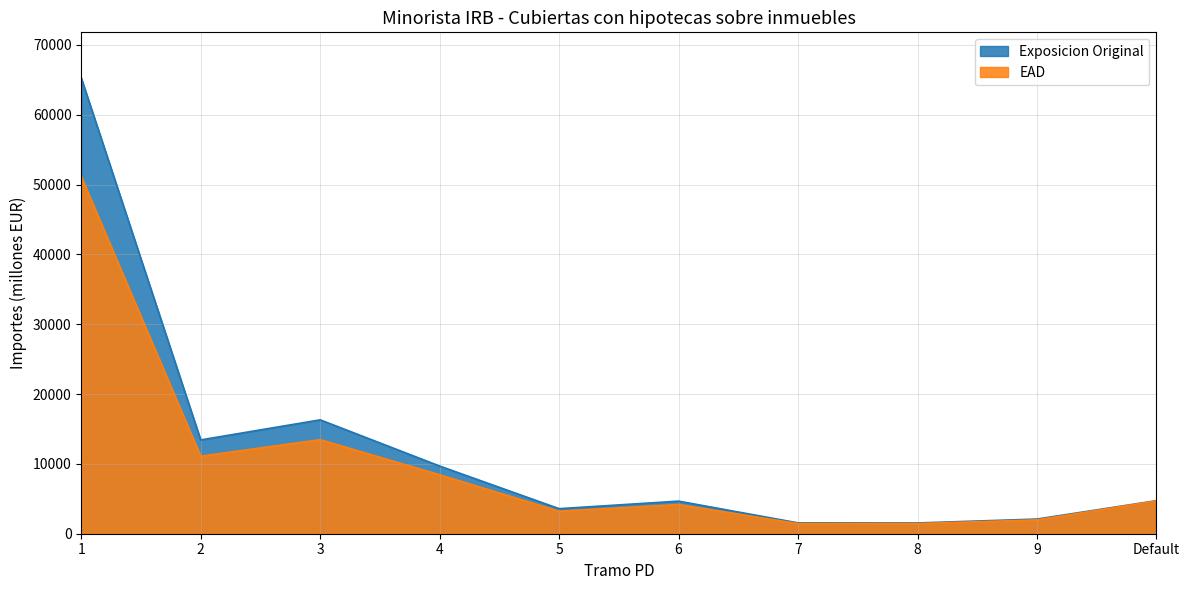

The Exposicion Original series shows 9690 at 4. True or false?

True